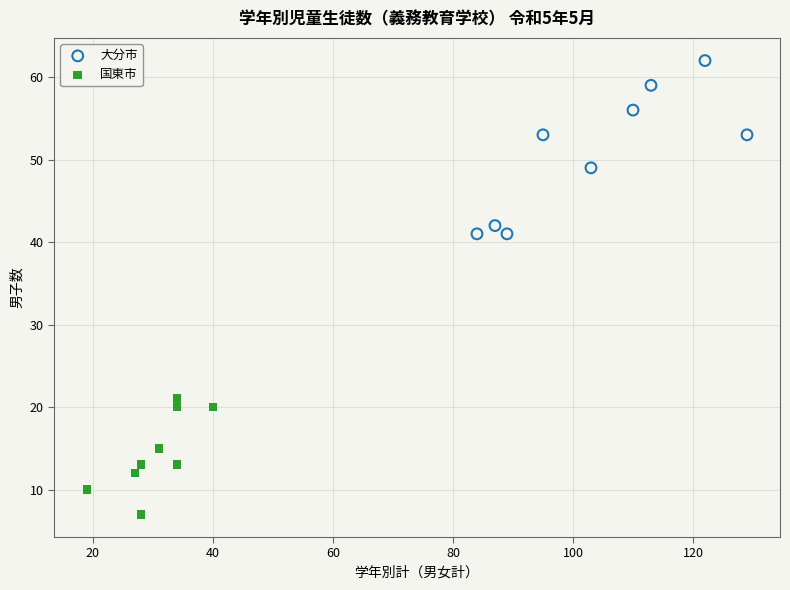

Which series reaches the minimum Y coordinate?

国東市